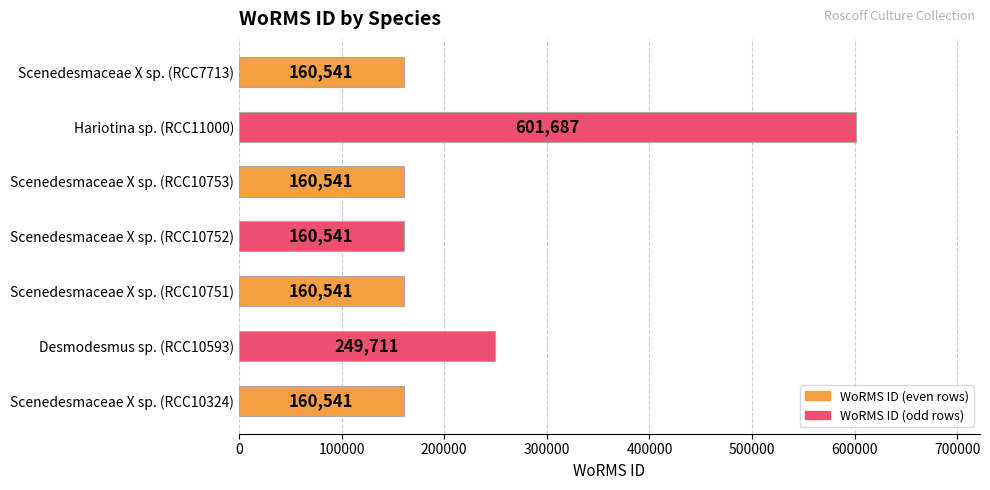

What is the smallest value displayed?

160541